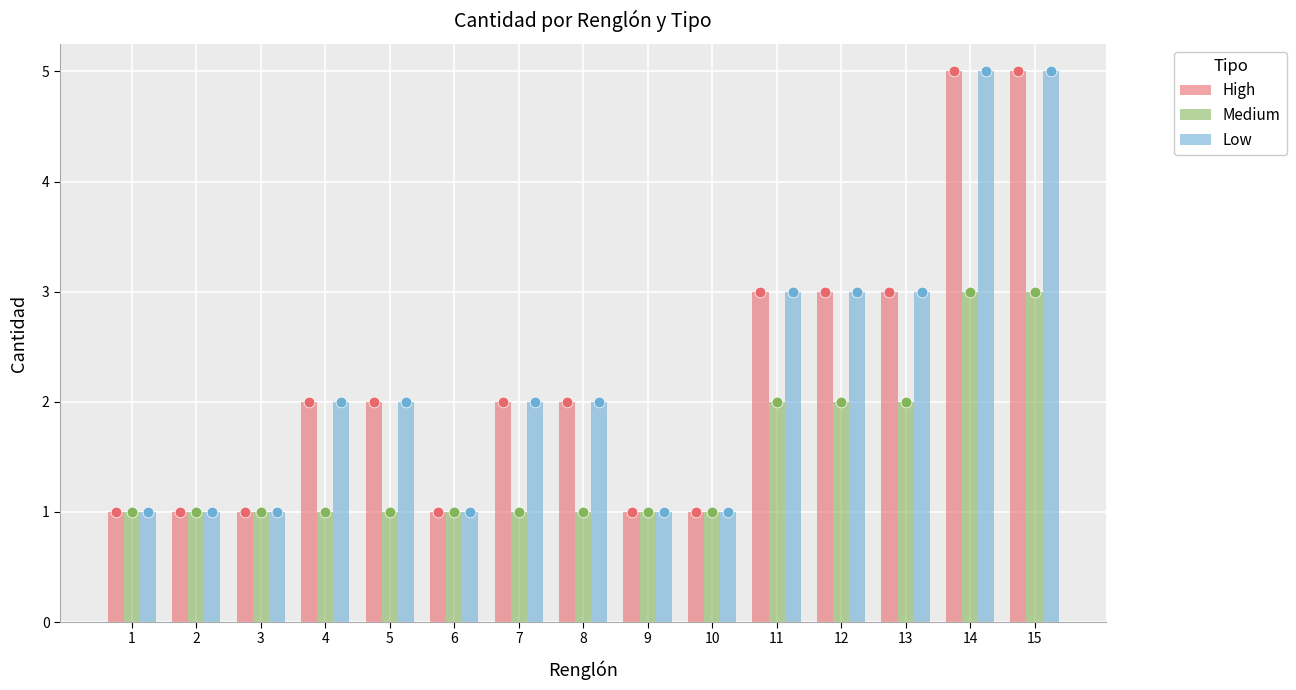

Which series has the widest spread of Y values?

High